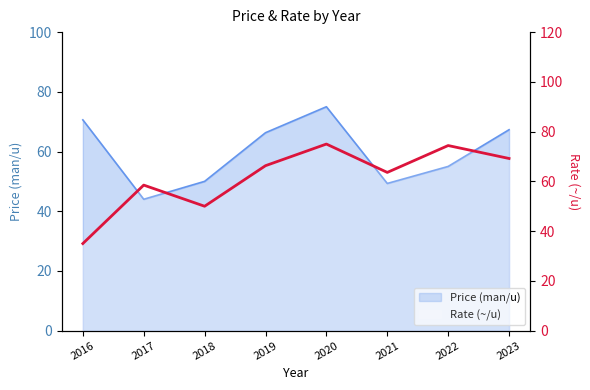

What is the difference between the maximum and minimum values?

40.0